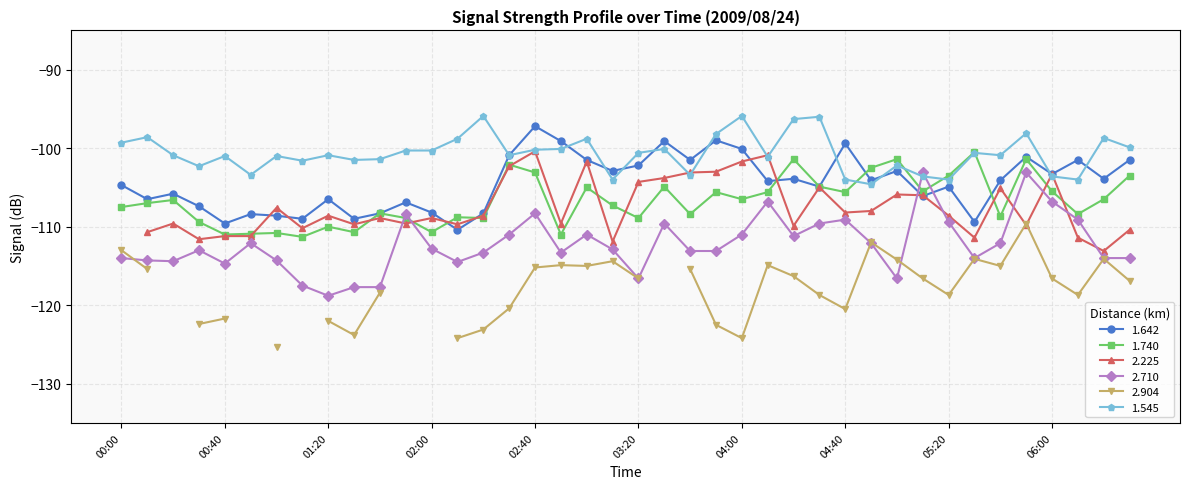

True or false: 1.642 and 1.740 cross at least once.

True